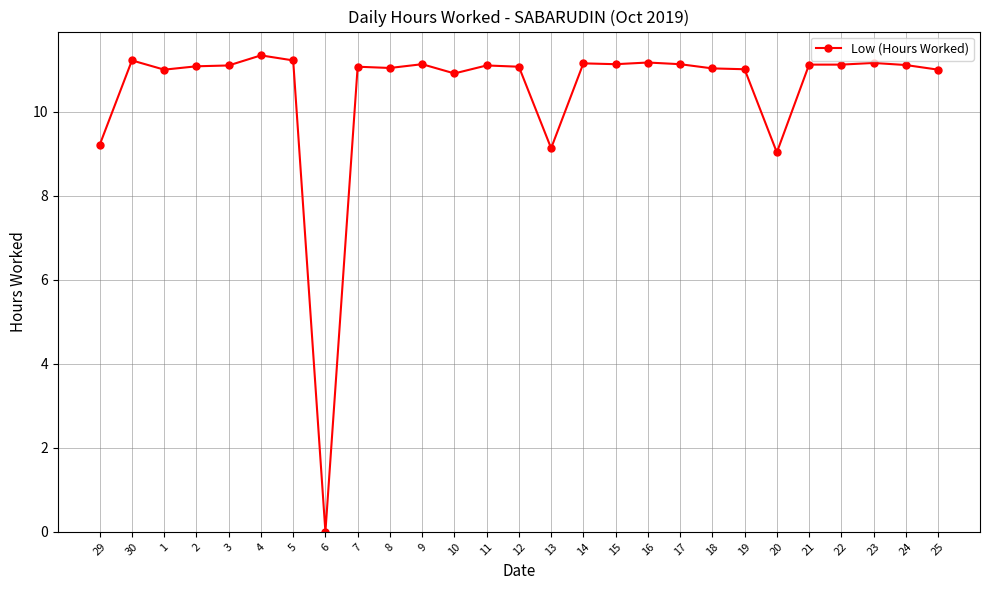

What position from the left is 13?

15